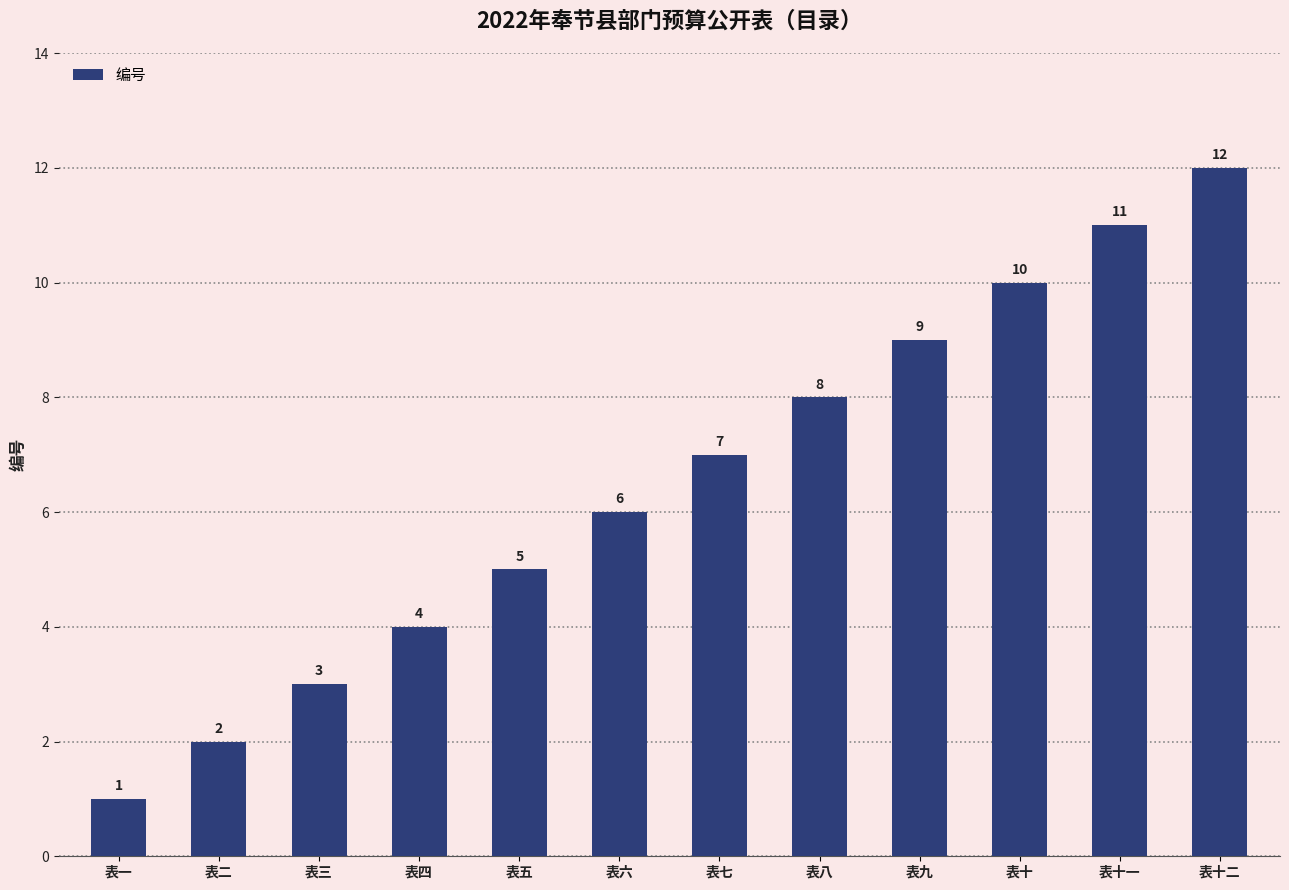

Where is the data nearest to the value 6?

表六